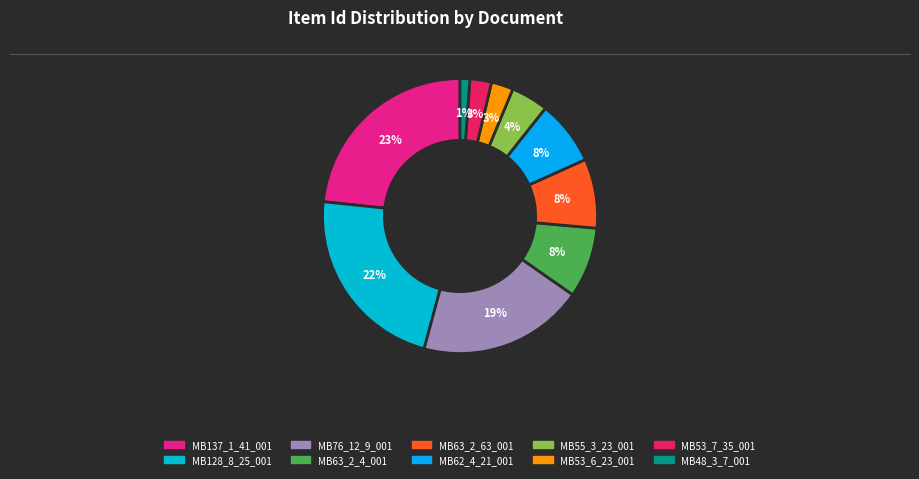

What is the smallest slice in the pie chart?

MB48_3_7_001